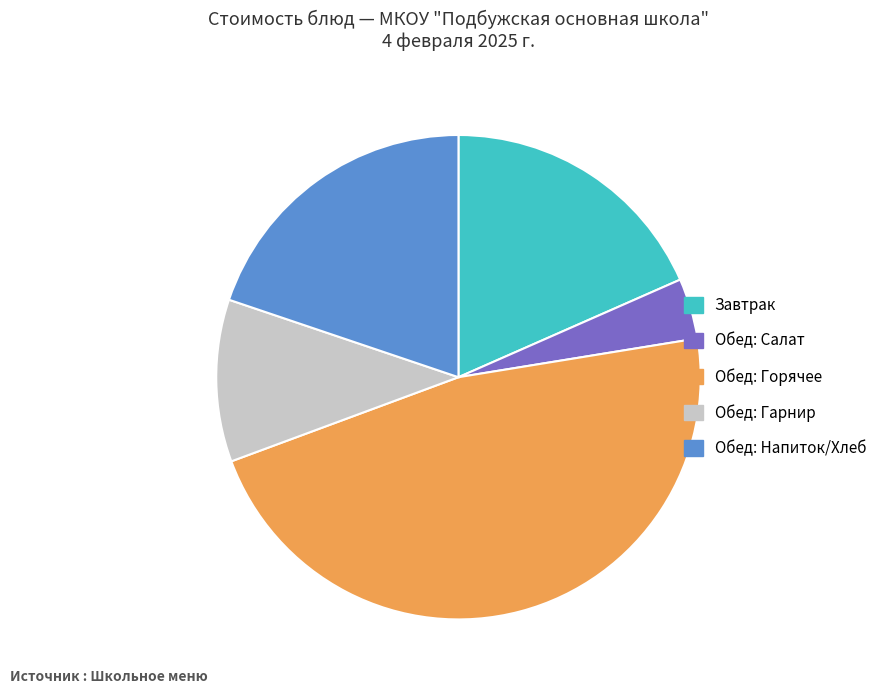

Is there any slice that represents more than half of the pie?

No